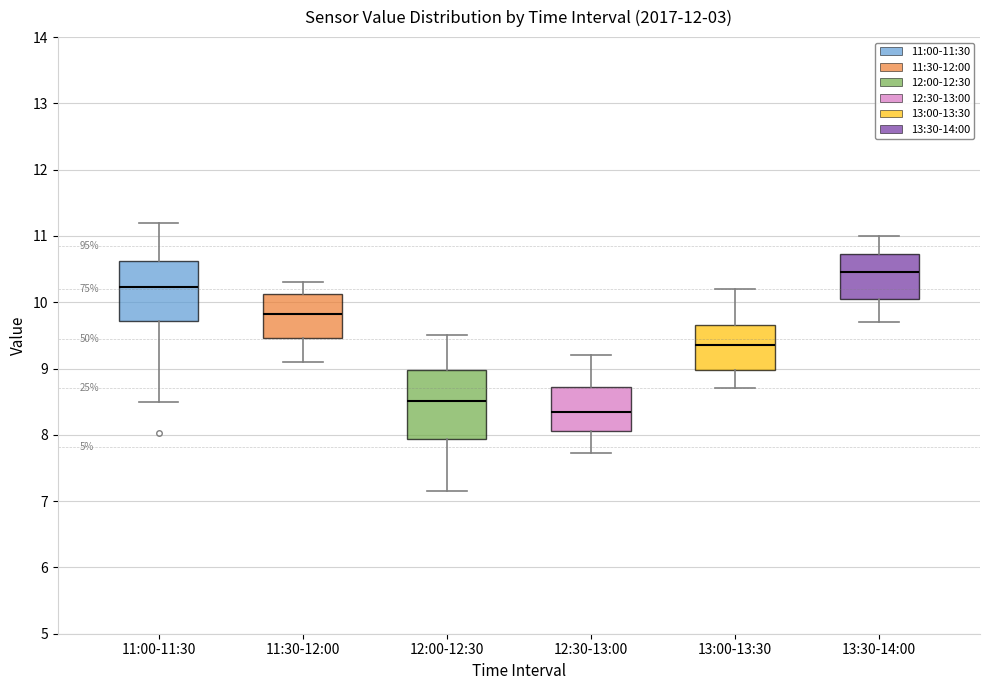

Where is the upper edge of the box for 12:00-12:30 on the y-axis? The values are not printed on the chart, so give them approximately, as read against the axis.

9.0